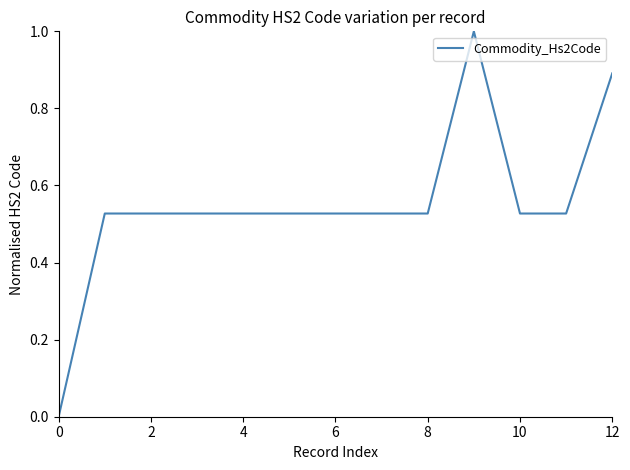

What is the difference between the maximum and minimum values?

1.0